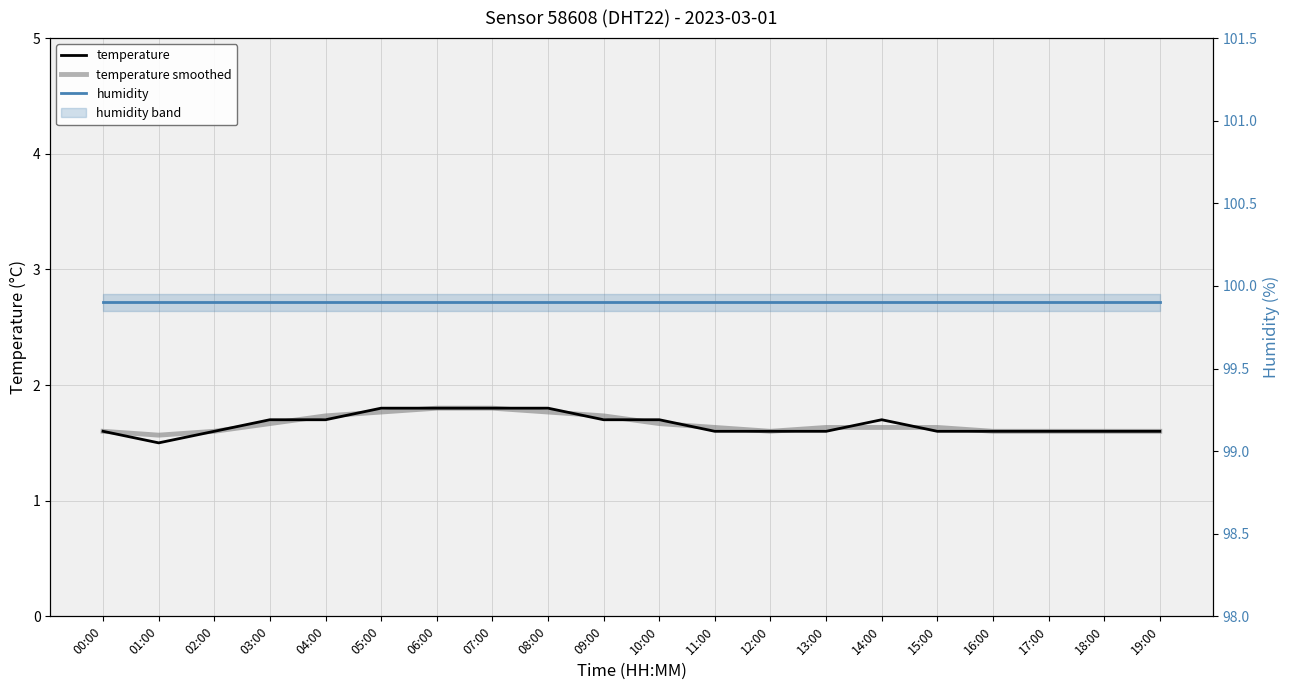

The value of temperature at 00:00 is 1.0. True or false?

False